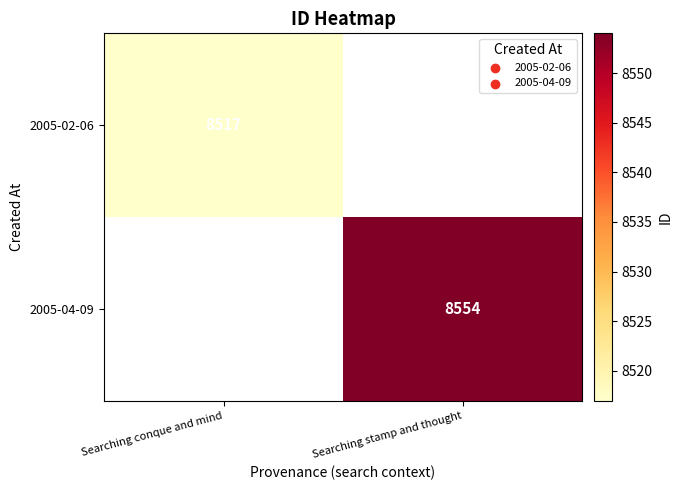

Which category has the lowest value across all series?

Searching conque and mind